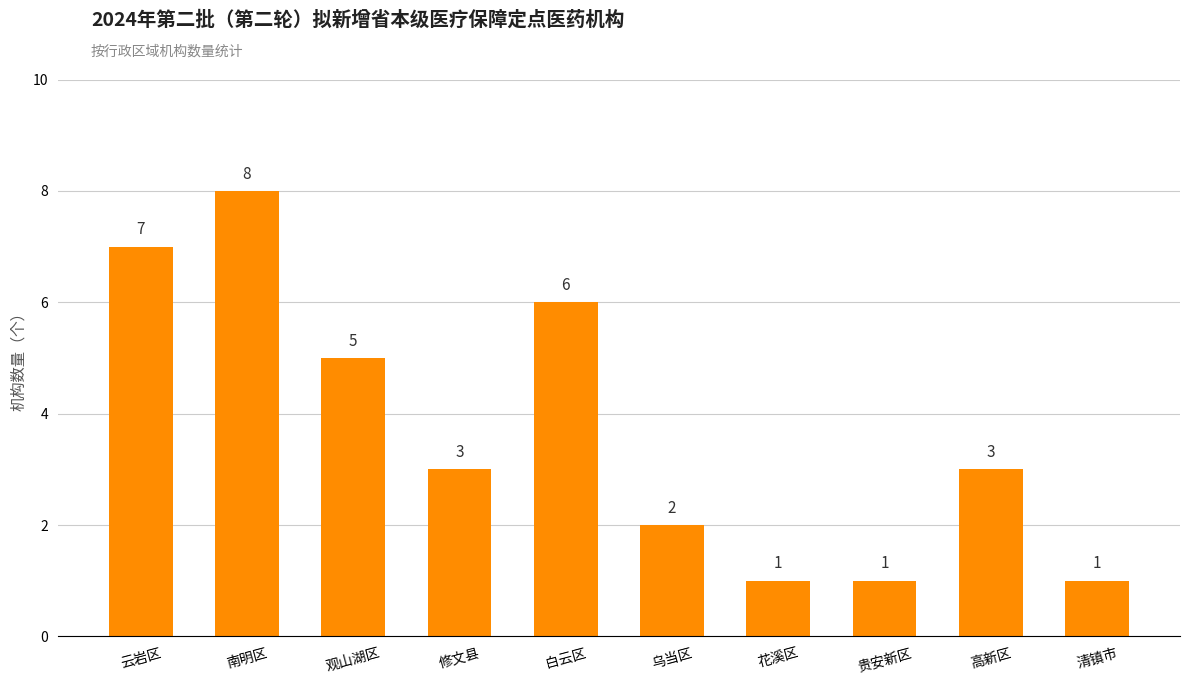

Between 白云区 and 高新区, which is larger?

白云区